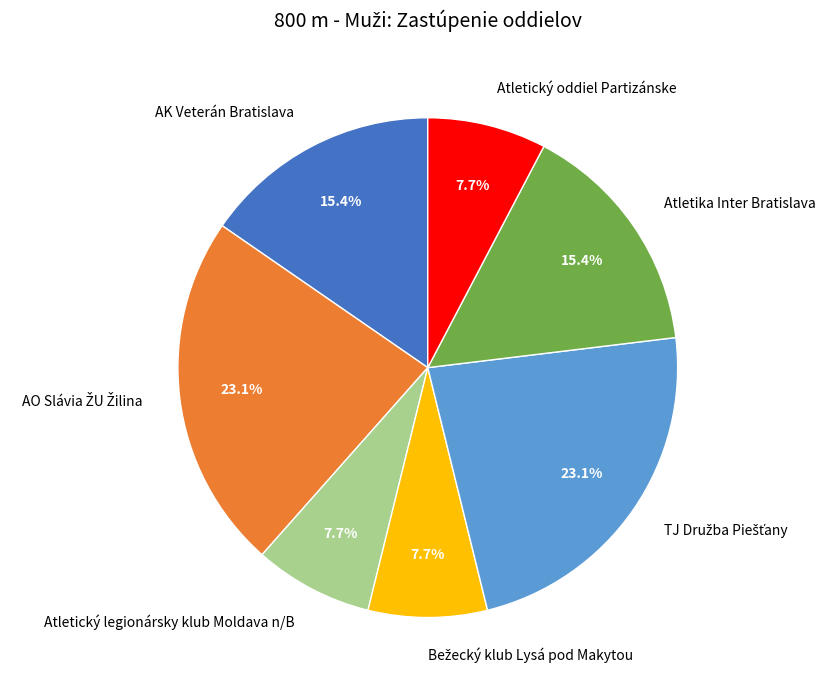

To the nearest percent, what is the average slice percentage?

14%